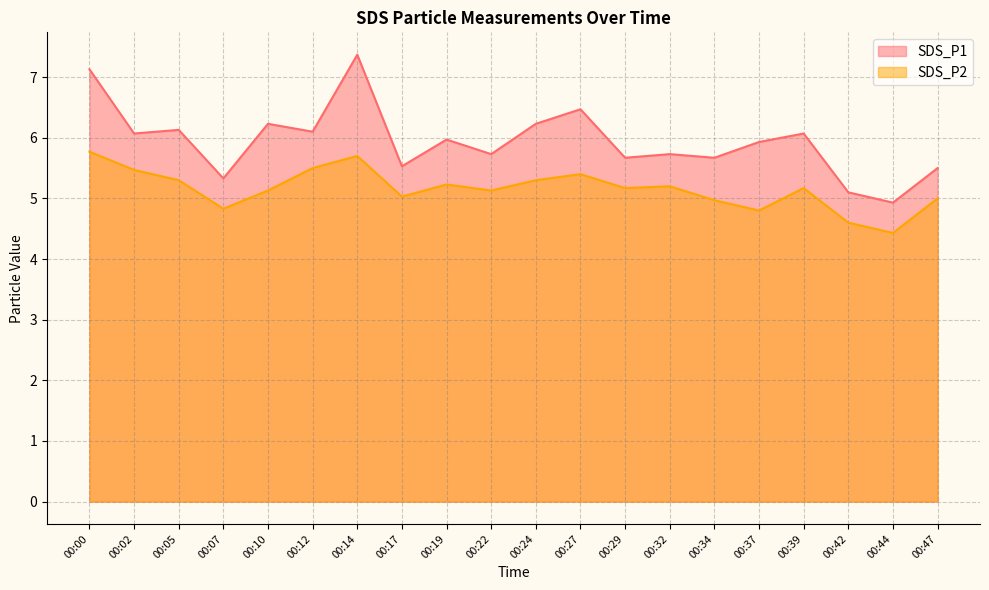

Is it true that SDS_P2 equals 3.8 at 00:27?

False